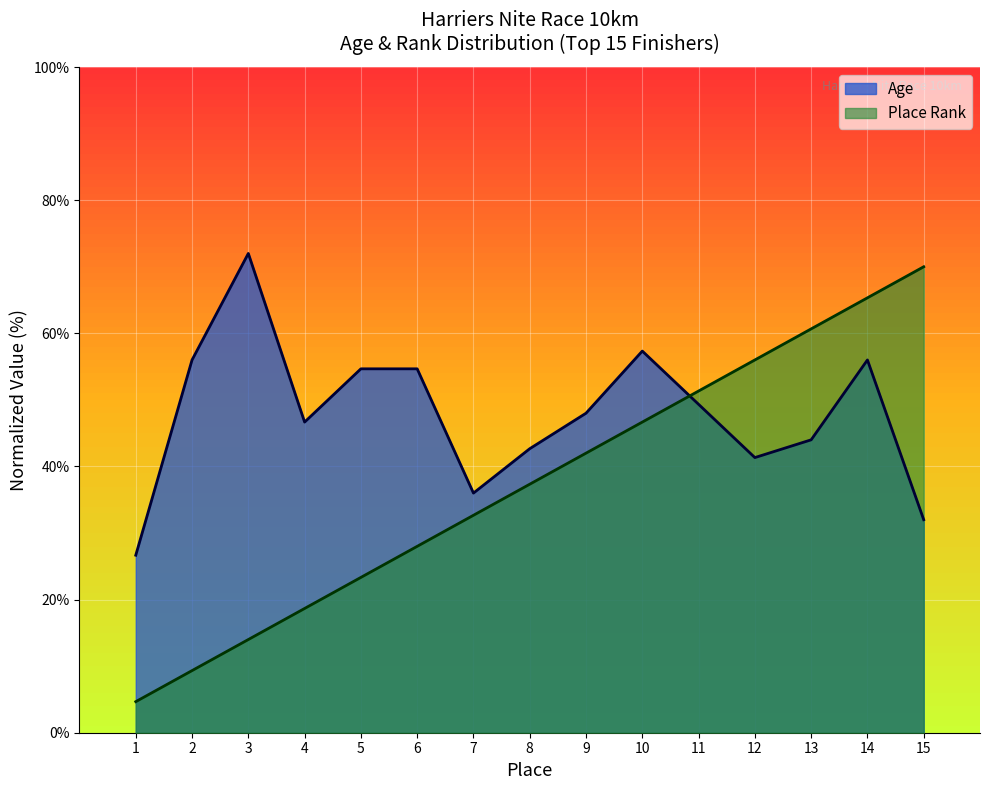

Reading left to right, transcribe all the data shown in this chart.

Club: 4.7	9.3	14.0	18.7	23.3	28.0	32.7	37.3	42.0	46.7	51.3	56.0	60.7	65.3	70.0
Age: 26.7	56.0	72.0	46.7	54.7	54.7	36.0	42.7	48.0	57.3	49.3	41.3	44.0	56.0	32.0